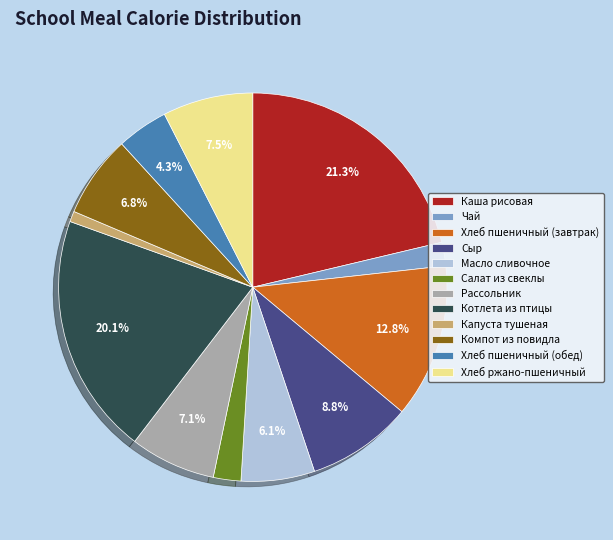

Do Хлеб пшеничный (завтрак) and Котлета из птицы together represent more than half of the pie?

No